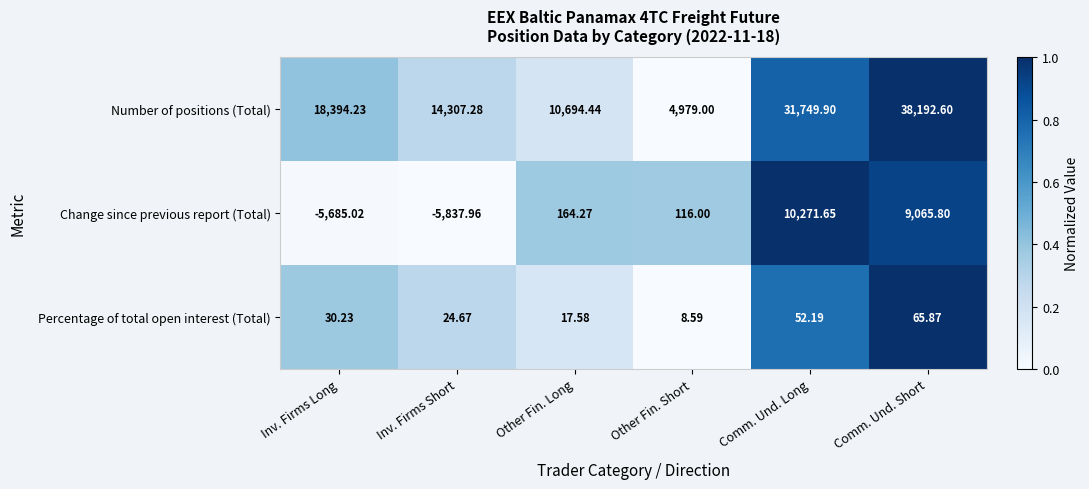

At which category is the sum across all series the highest?

Comm. Und. Short